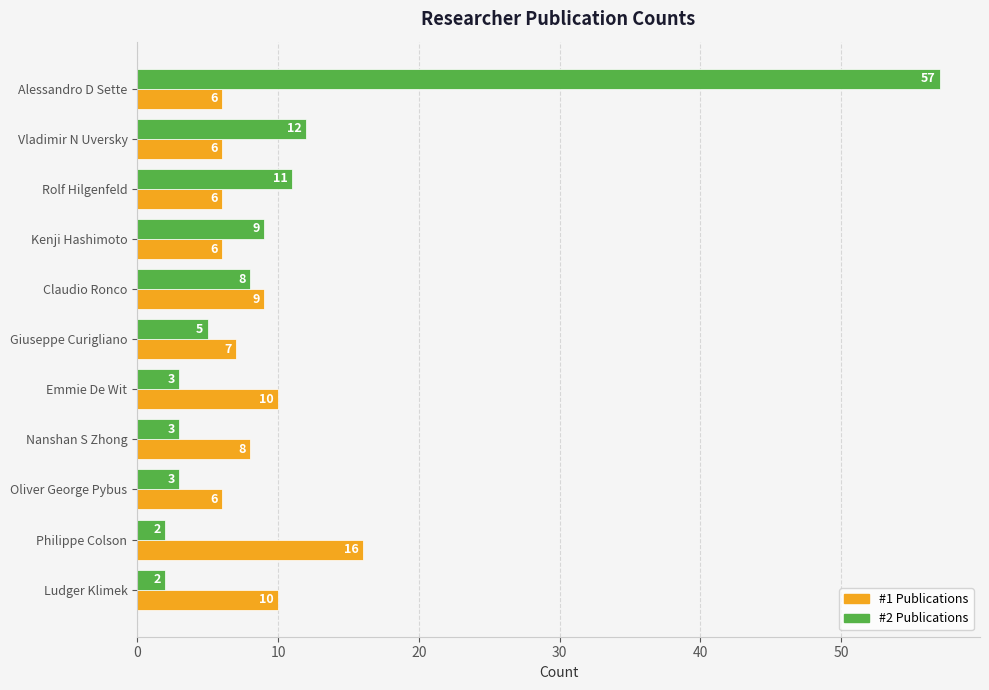

What is the total value across all series at Vladimir N Uversky?

18